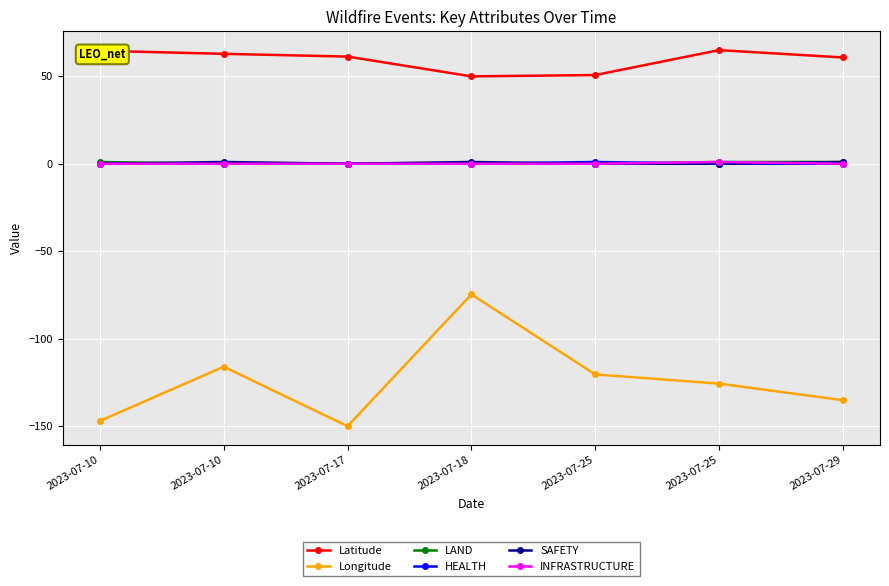

At which category is the sum across all series the highest?

2023-07-18